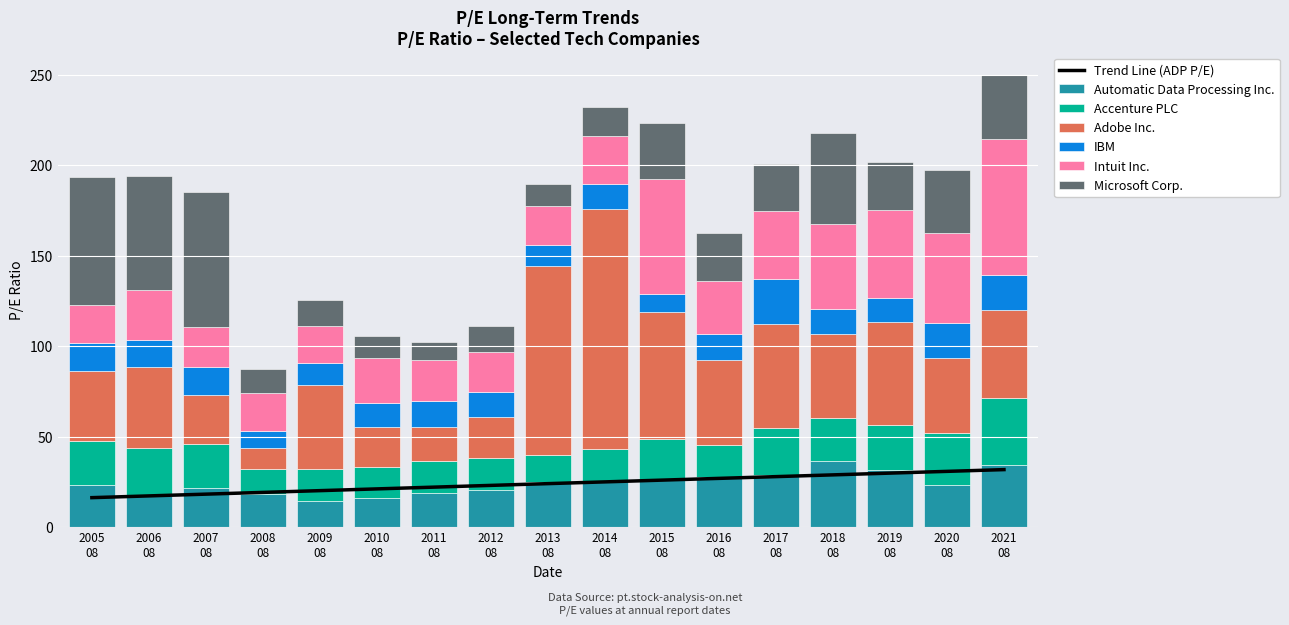

Which series has the widest spread of values?

Adobe Inc.